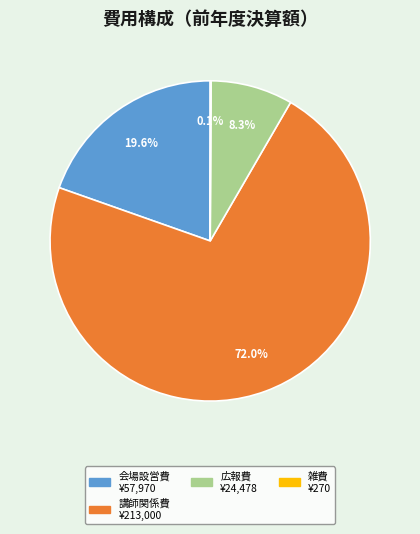

Is there any slice that represents more than half of the pie?

Yes